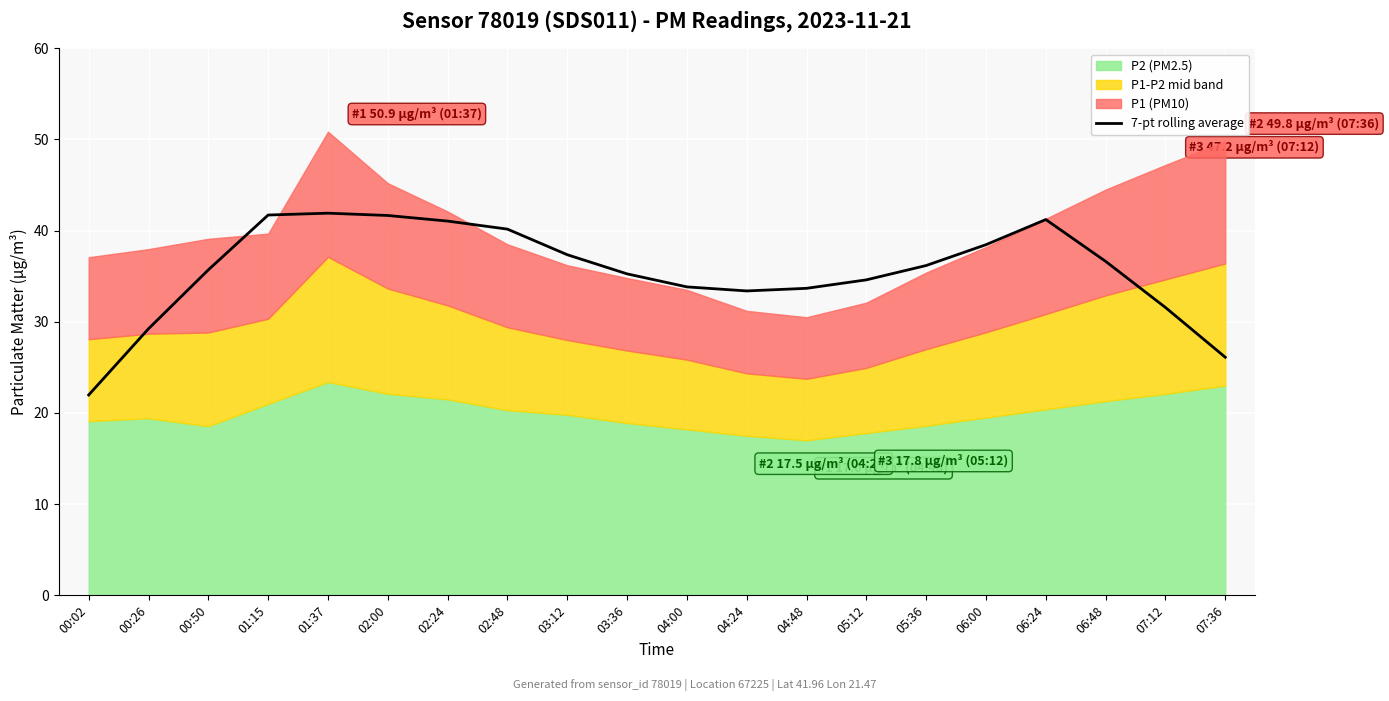

Which label corresponds to the largest value in the chart?

01:37